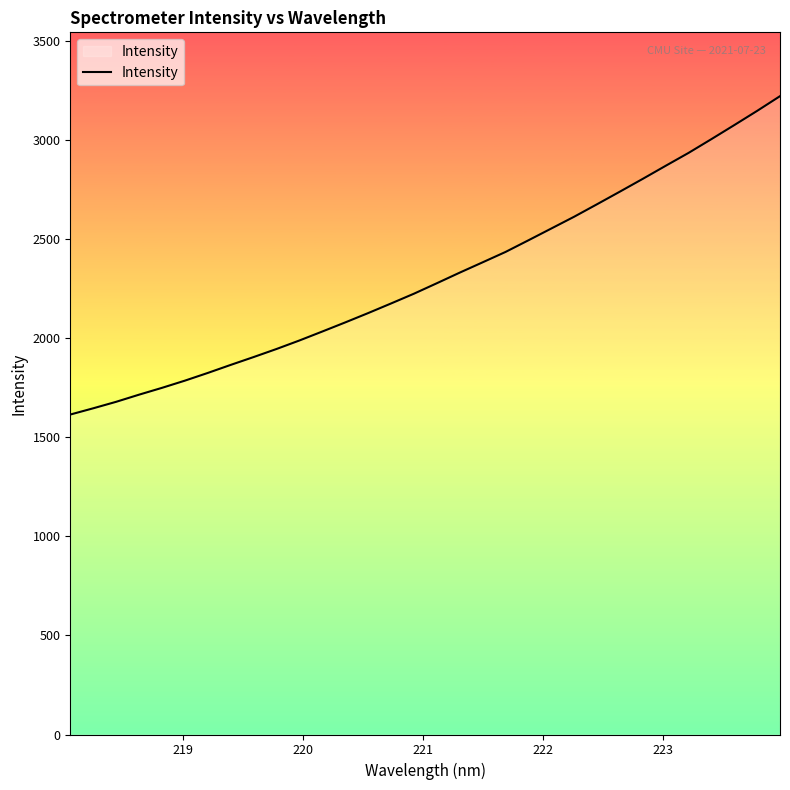

What is the minimum value shown in the chart?

1615.6